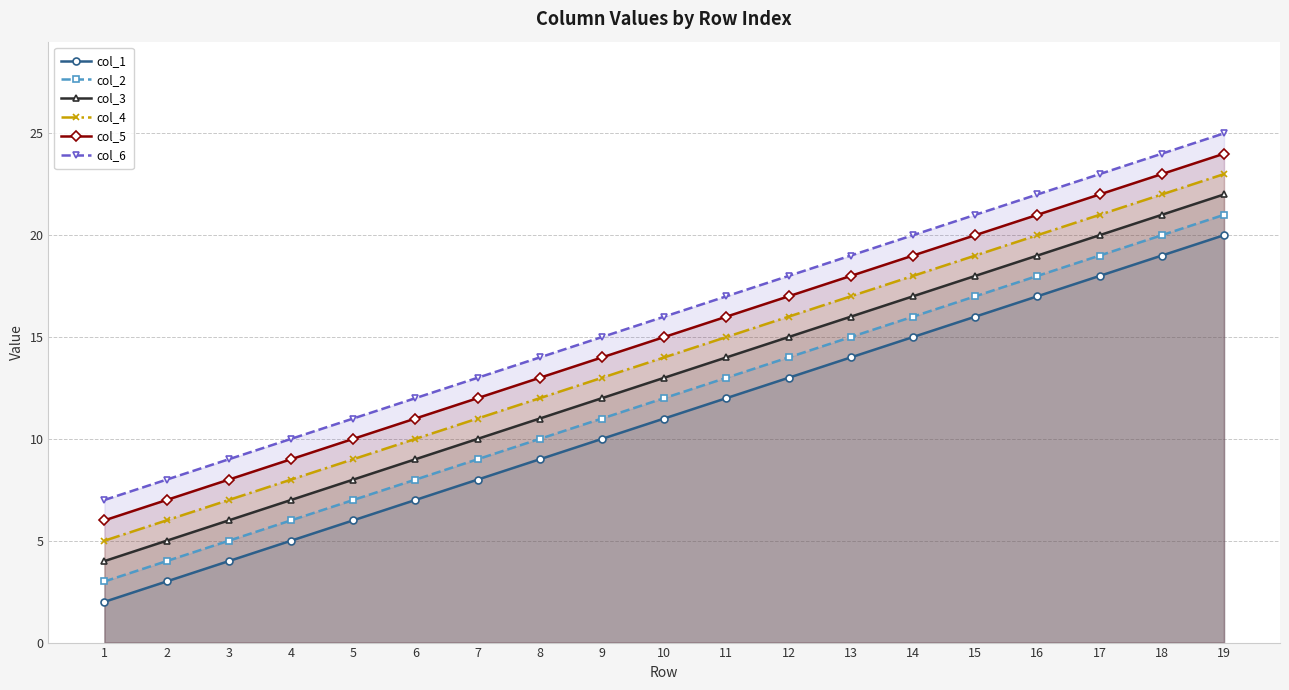

Rank the categories by col_2 value from lowest to highest.

1, 2, 3, 4, 5, 6, 7, 8, 9, 10, 11, 12, 13, 14, 15, 16, 17, 18, 19